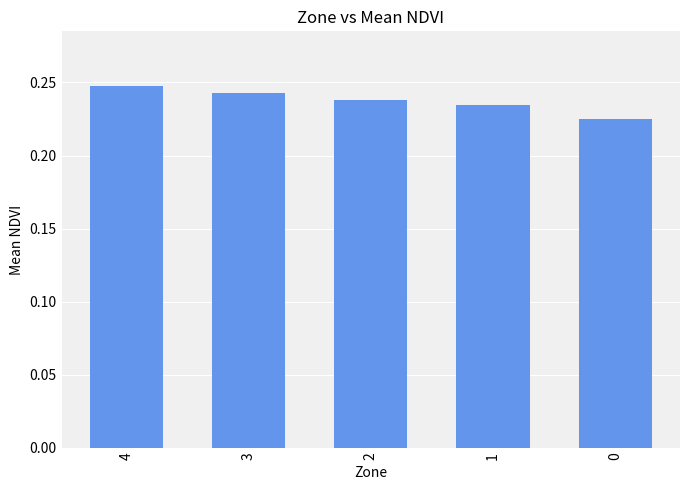

How many bars are there in total?

5